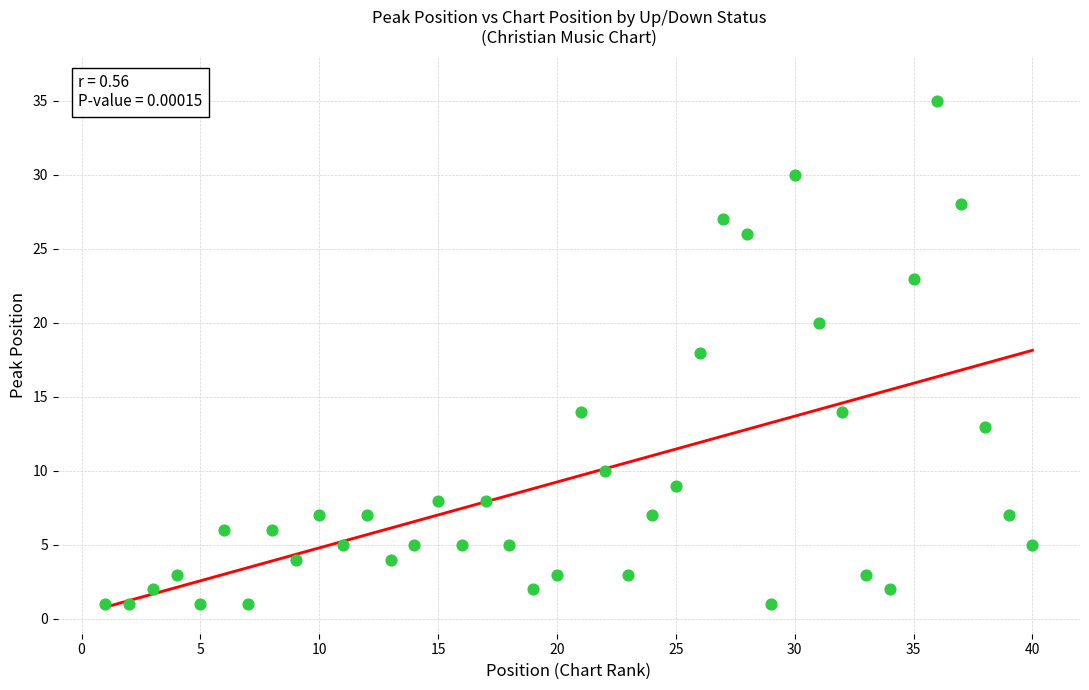

What is the range of X values (max minus min)?

39